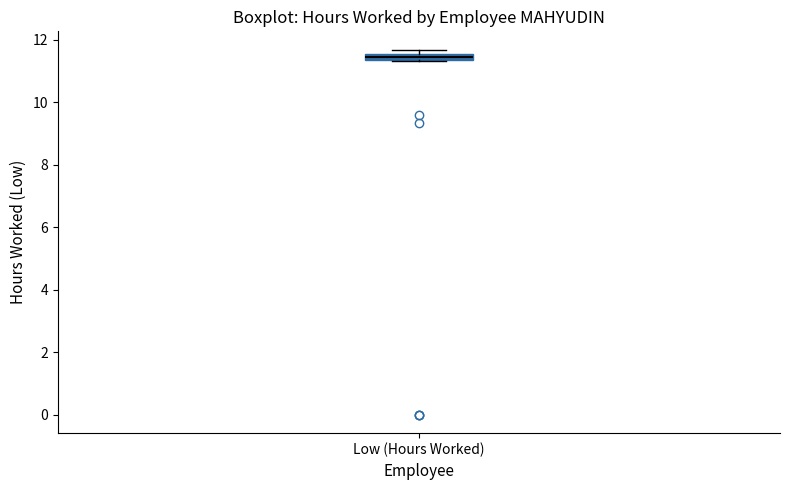

Where is the upper edge of the box for Low (Hours Worked) on the y-axis? The values are not printed on the chart, so give them approximately, as read against the axis.

11.6